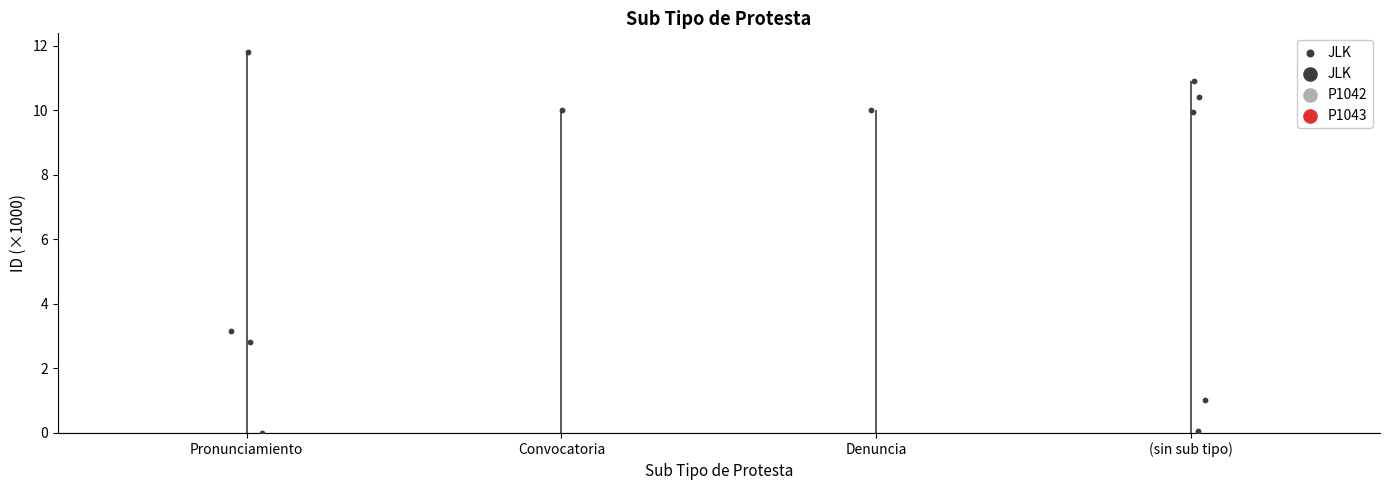

Which has a higher value, Pronunciamiento or Convocatoria?

Convocatoria